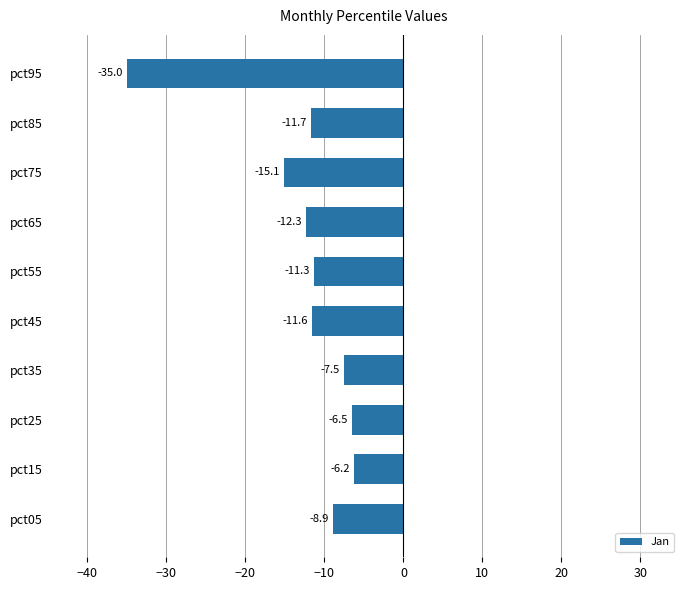

What is the maximum value shown in the chart?

-6.2